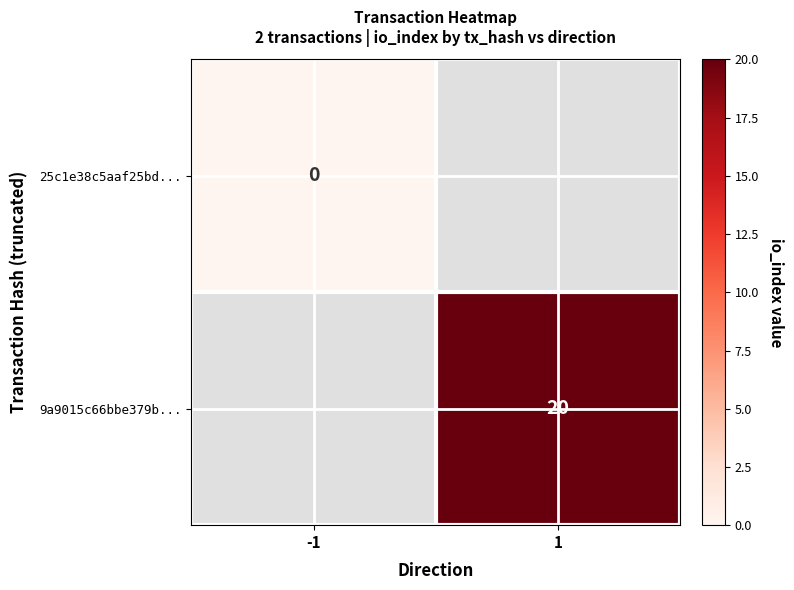

The value of 9a9015c66bbe379b... at 1 is 20. True or false?

True